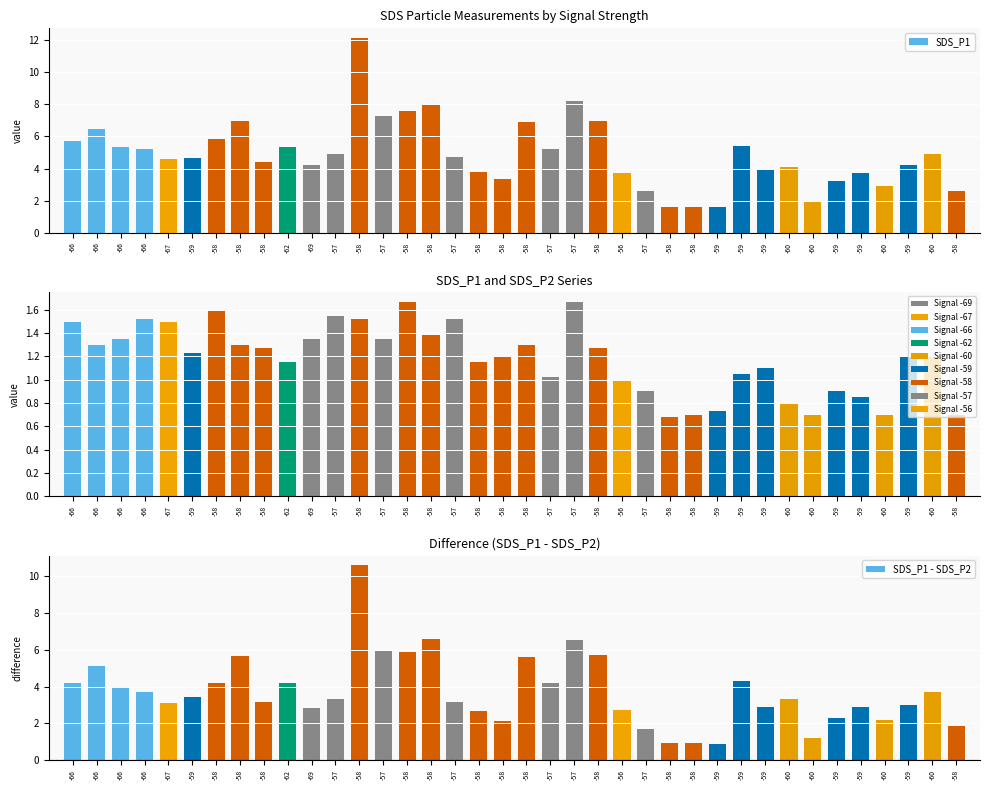

What is the spread (max minus min) of values at -58?

4.2